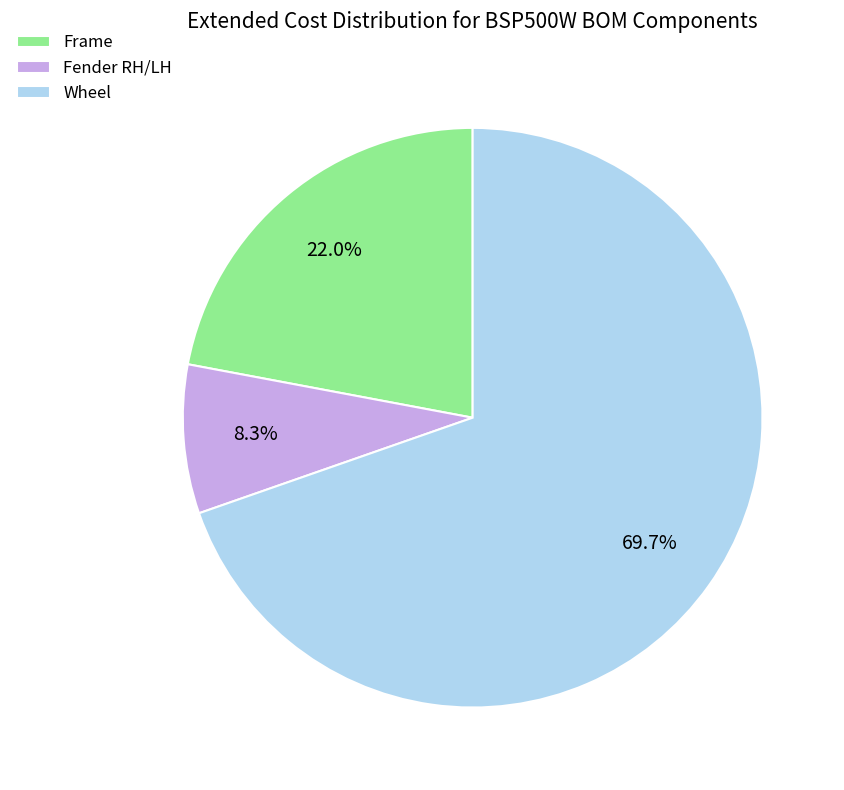

True or false: Frame accounts for 22% of the total.

True